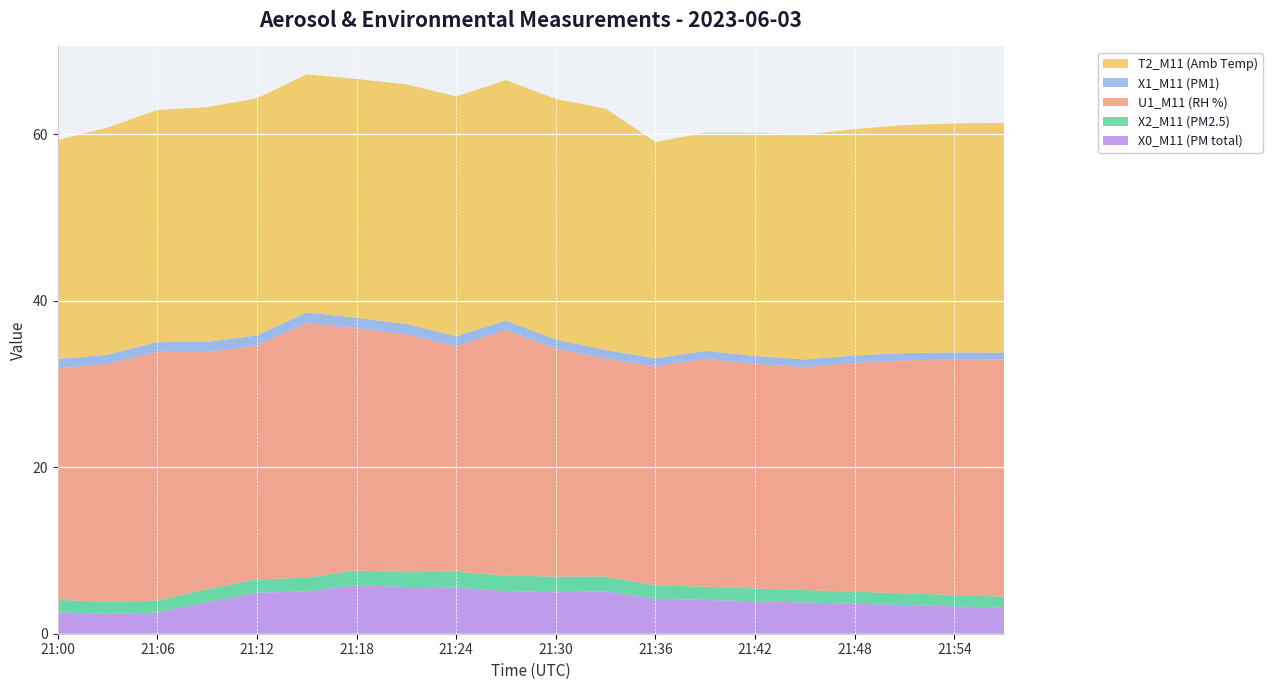

Reading left to right, what are all the values shown in this chart?

X0_M11 (PM total): 21:00=2.6	21:03=2.4	21:06=2.5	21:09=3.8	21:12=4.9	21:15=5.1	21:18=5.8	21:21=5.6	21:24=5.6	21:27=5.1	21:30=5.0	21:33=5.1	21:36=4.2	21:39=4.1	21:42=3.9	21:45=3.8	21:48=3.6	21:51=3.5	21:54=3.3	21:57=3.1
X2_M11 (PM2.5): 21:00=1.5	21:03=1.4	21:06=1.5	21:09=1.6	21:12=1.6	21:15=1.7	21:18=1.8	21:21=1.8	21:24=1.9	21:27=1.9	21:30=1.9	21:33=1.8	21:36=1.6	21:39=1.6	21:42=1.6	21:45=1.5	21:48=1.4	21:51=1.4	21:54=1.4	21:57=1.3
U1_M11 (RH %): 21:00=27.8	21:03=28.6	21:06=29.9	21:09=28.5	21:12=28.1	21:15=30.6	21:18=29.1	21:21=28.6	21:24=27.1	21:27=29.5	21:30=27.4	21:33=26.2	21:36=26.3	21:39=27.4	21:42=27.0	21:45=26.8	21:48=27.5	21:51=28.0	21:54=28.3	21:57=28.5
X1_M11 (PM1): 21:00=1.1	21:03=1.1	21:06=1.2	21:09=1.2	21:12=1.2	21:15=1.3	21:18=1.3	21:21=1.2	21:24=1.2	21:27=1.1	21:30=1.1	21:33=1.0	21:36=1.0	21:39=0.9	21:42=0.9	21:45=0.9	21:48=0.9	21:51=0.9	21:54=0.8	21:57=0.8
T2_M11 (Amb Temp): 21:00=26.3	21:03=27.3	21:06=27.9	21:09=28.2	21:12=28.5	21:15=28.6	21:18=28.7	21:21=28.8	21:24=28.8	21:27=28.9	21:30=28.9	21:33=29.0	21:36=26.0	21:39=26.2	21:42=26.8	21:45=27.0	21:48=27.2	21:51=27.4	21:54=27.5	21:57=27.6